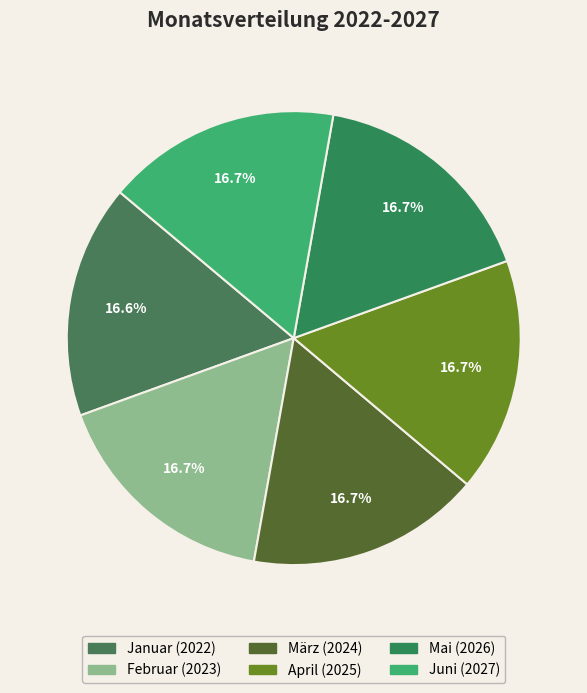

To the nearest percent, what is the average slice percentage?

17%